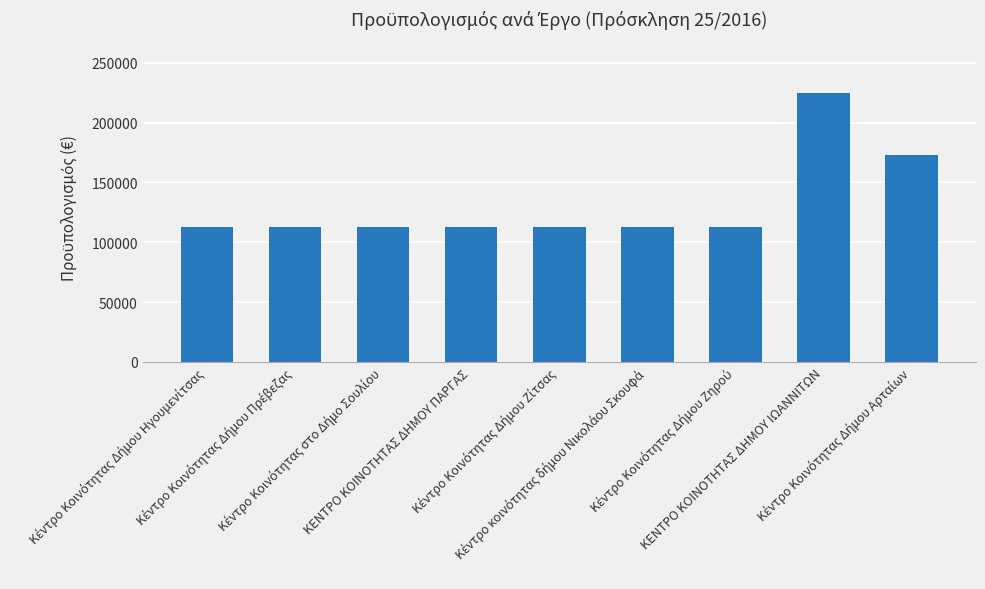

Reading left to right, list all the values displayed in this chart.

112320	112320	112320	112320	112320	112320	112320	224640	172800